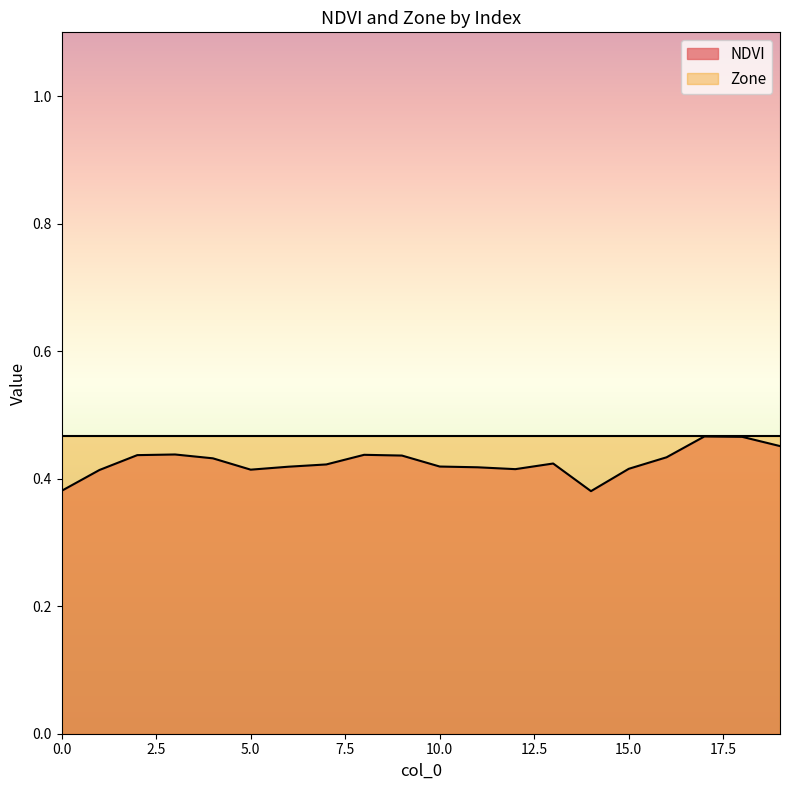

What is the approximate value at 16?

0.4